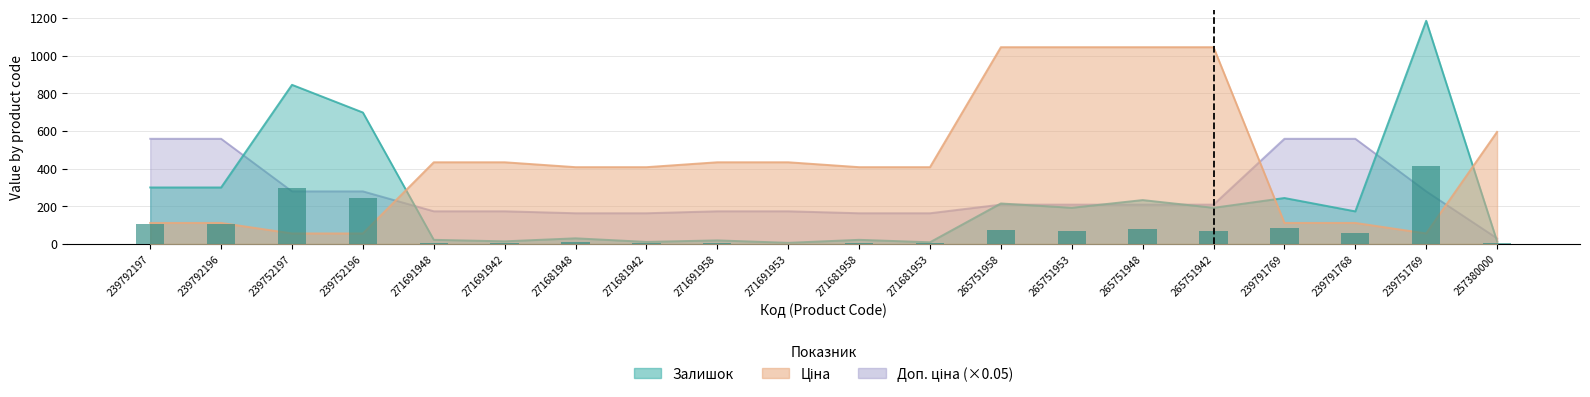

What are all the series names shown in the legend?

Залишок, Ціна, Доп. ціна